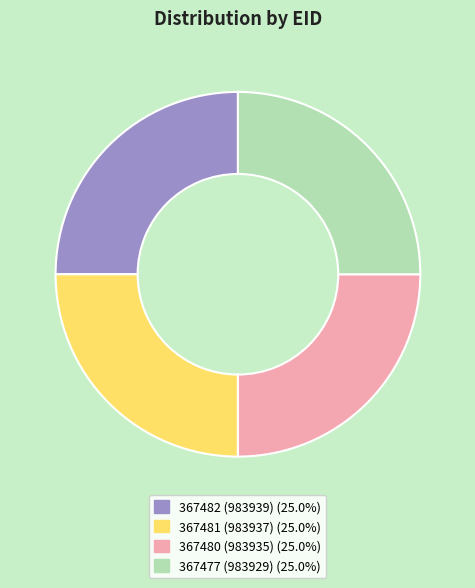

Approximately how many times larger is the value at 367480 compared to 367481?

1.0